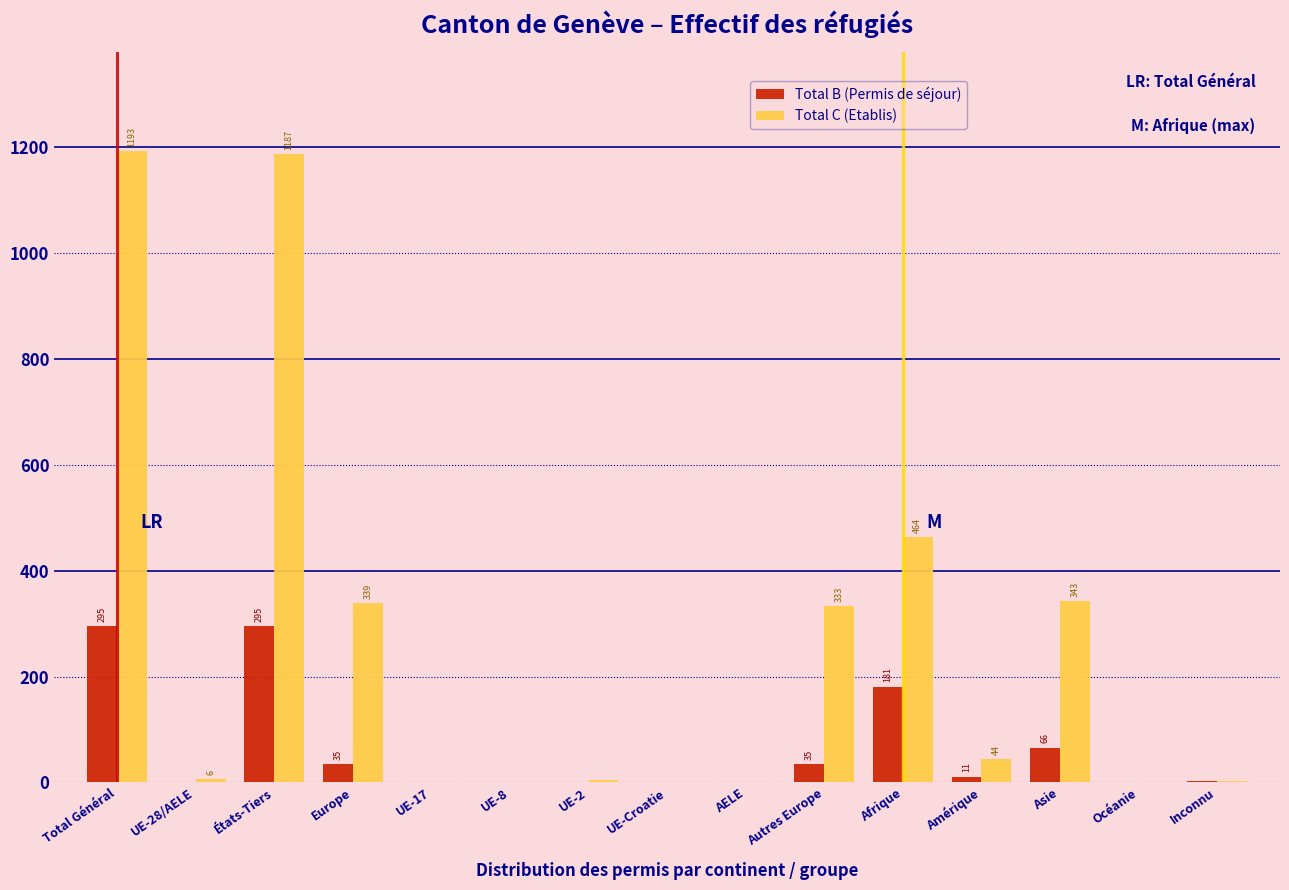

Reading left to right, list all the values displayed in this chart.

Total B (Permis de séjour): Total Général=295	UE-28/AELE=0	États-Tiers=295	Europe=35	UE-17=0	UE-8=0	UE-2=0	UE-Croatie=0	AELE=0	Autres Europe=35	Afrique=181	Amérique=11	Asie=66	Océanie=0	Inconnu=2
Total C (Etablis): Total Général=1193	UE-28/AELE=6	États-Tiers=1187	Europe=339	UE-17=0	UE-8=1	UE-2=5	UE-Croatie=0	AELE=0	Autres Europe=333	Afrique=464	Amérique=44	Asie=343	Océanie=0	Inconnu=3